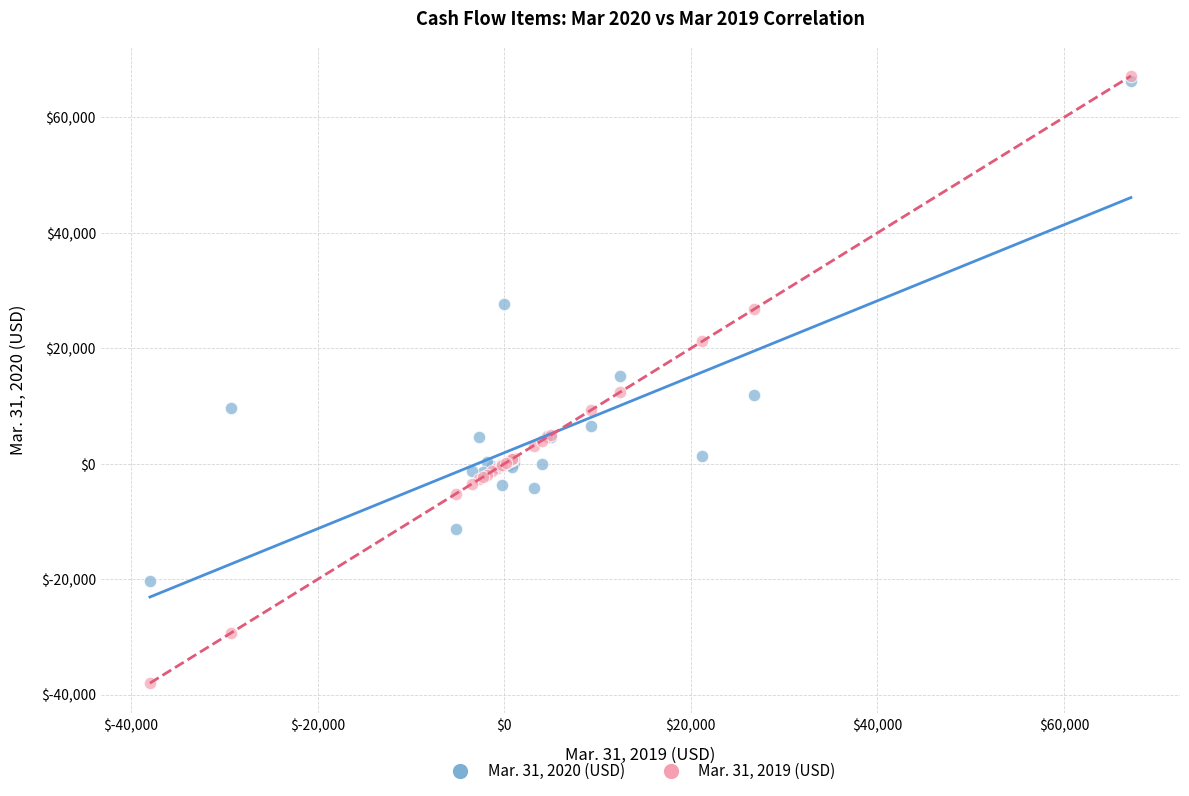

What are all the series names shown in the legend?

Mar. 31, 2020 (USD), Mar. 31, 2019 (USD)